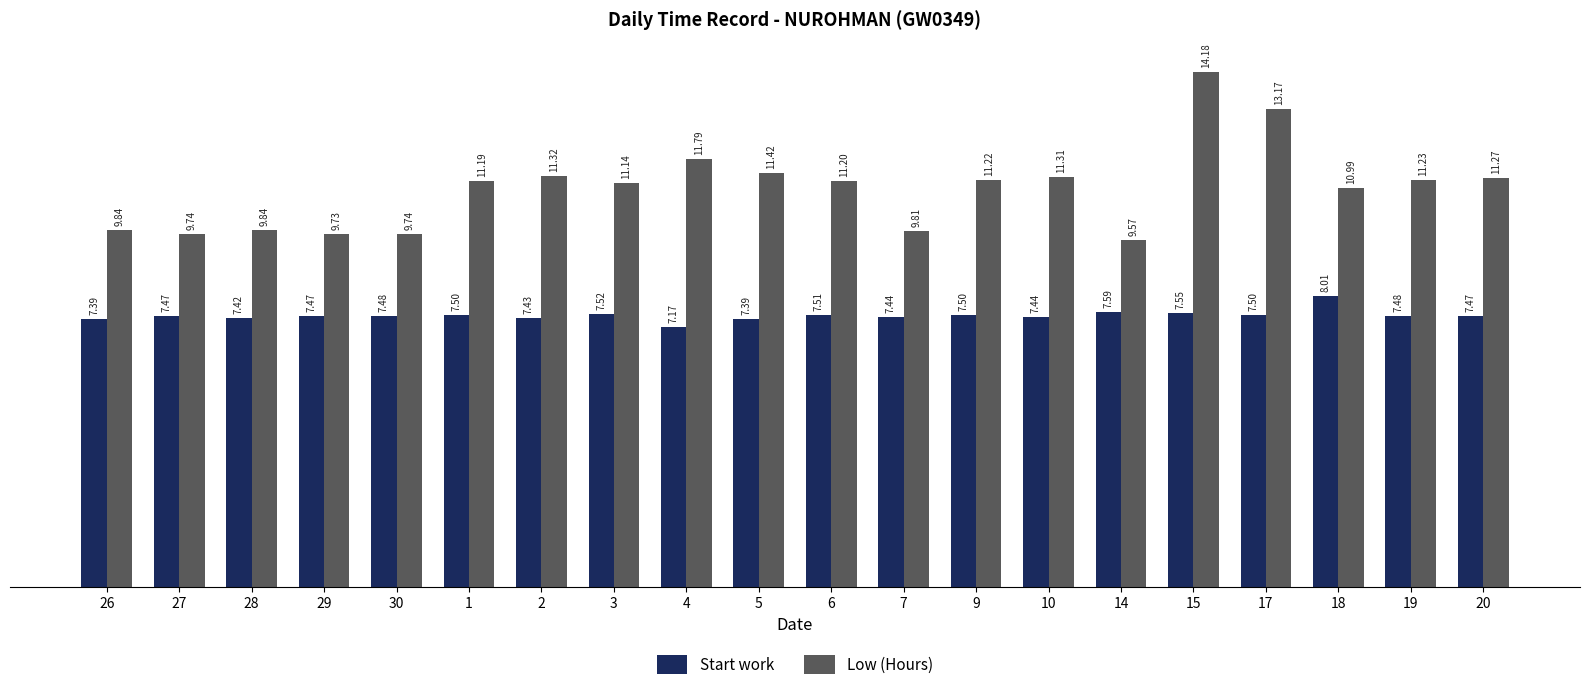

What is the sum of all Start work values?

149.7